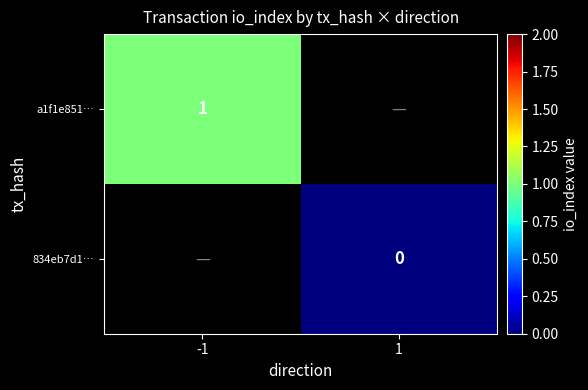

Is it true that a1f1e851… equals 2 at -1?

False